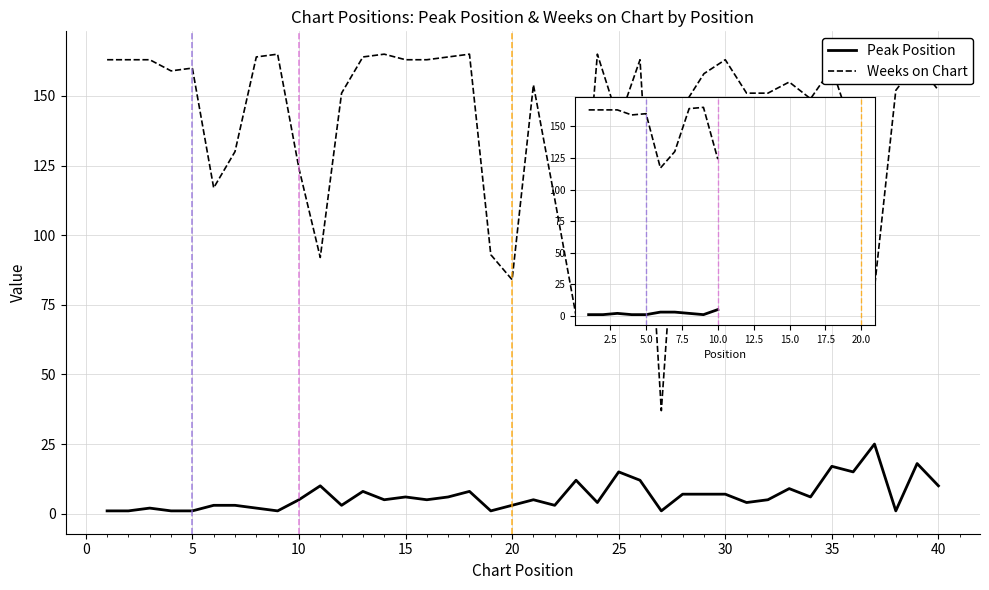

True or false: Weeks on Chart and Peak Position cross at least once.

False